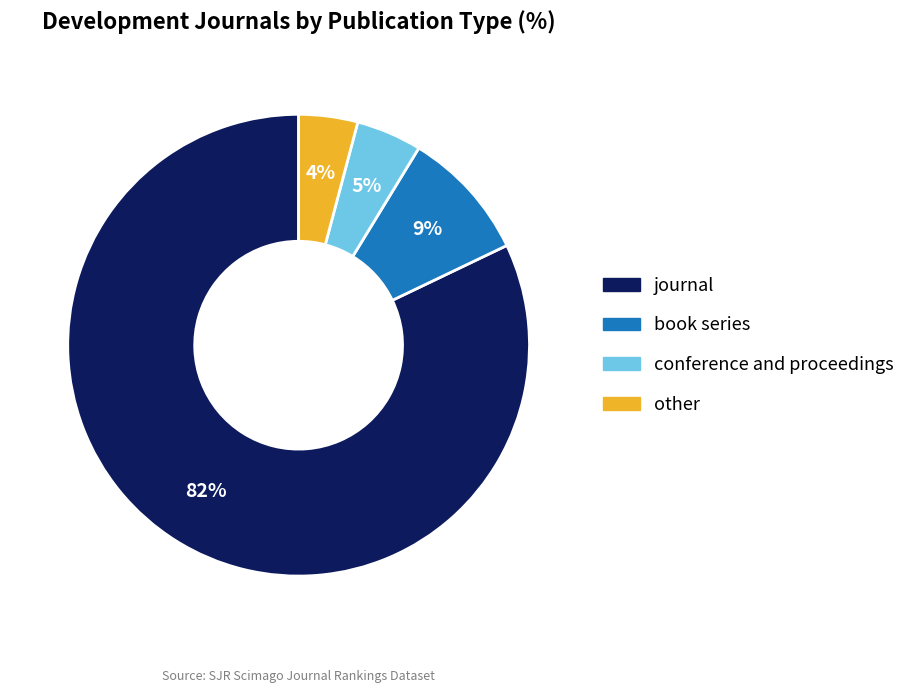

True or false: journal accounts for 82% of the total.

True